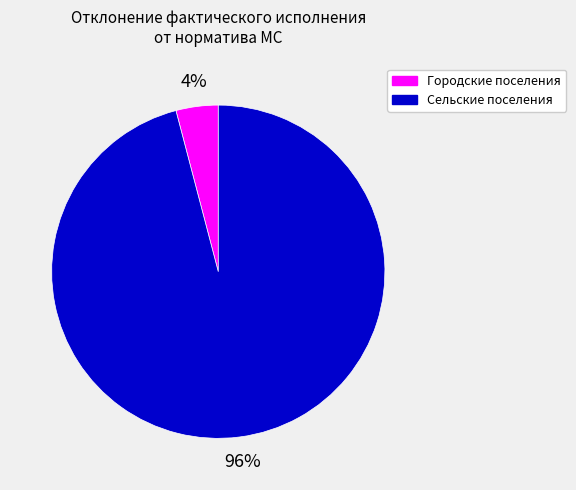

Does any single category account for the majority?

Yes